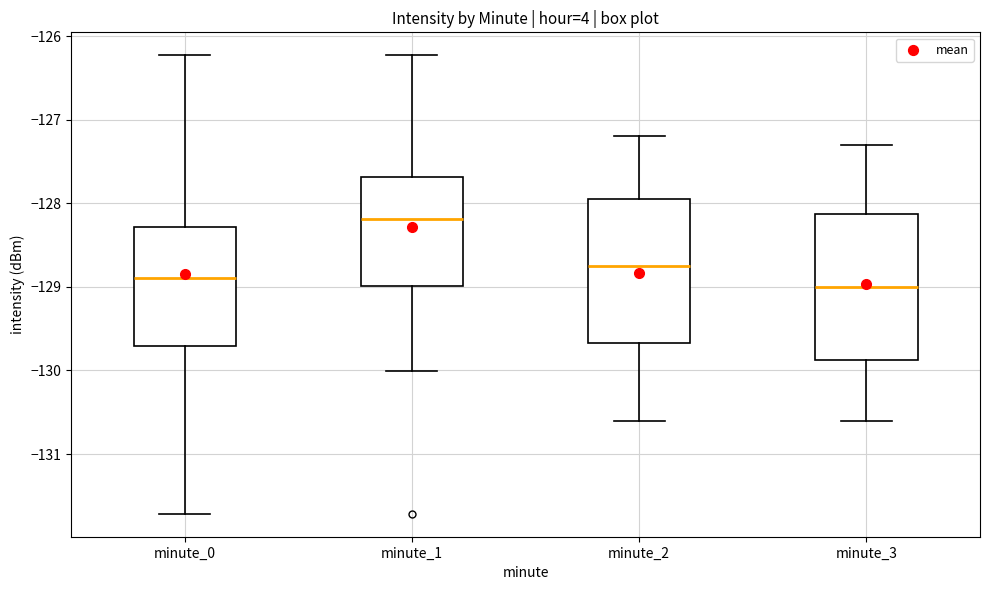

Reading left to right, transcribe this box plot: for each box, give where its median line is, the range the box spans, and where its two whiskers end, as read against the y-axis. The values are not printed on the chart, so give them approximately, as read against the axis.

minute_0: median -128.9, box -129.7 to -128.3, whiskers -131.7 to -126.2
minute_1: median -128.2, box -129.0 to -127.7, whiskers -130.0 to -126.2
minute_2: median -128.7, box -129.7 to -127.9, whiskers -130.6 to -127.2
minute_3: median -129.0, box -129.9 to -128.1, whiskers -130.6 to -127.3